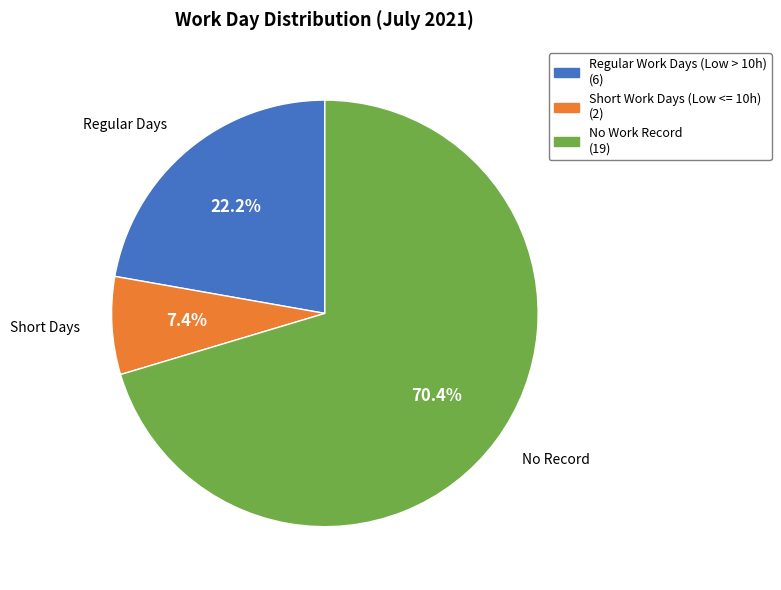

How many slices are in this pie chart?

3